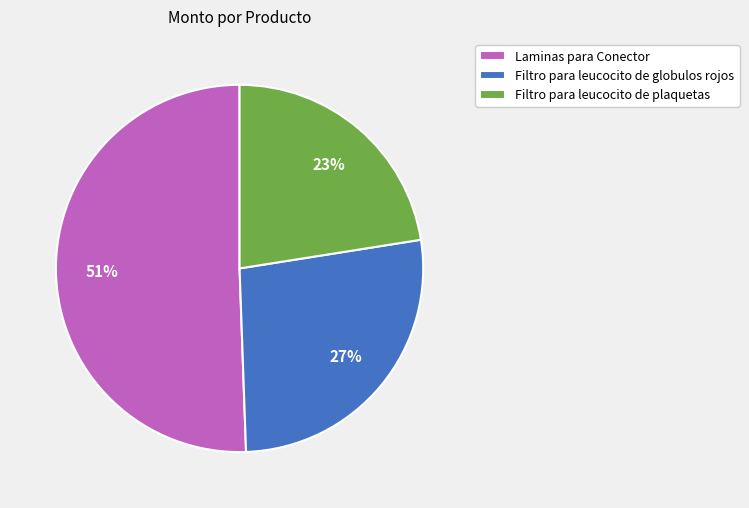

True or false: Laminas para Conector accounts for 51% of the total.

True